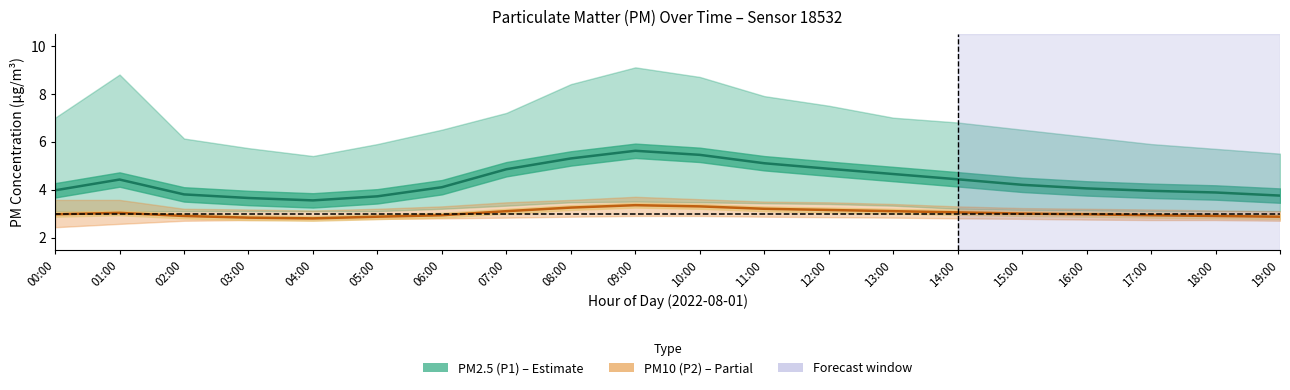

What is the sum of all PM10 (P2) – Partial values?

60.5